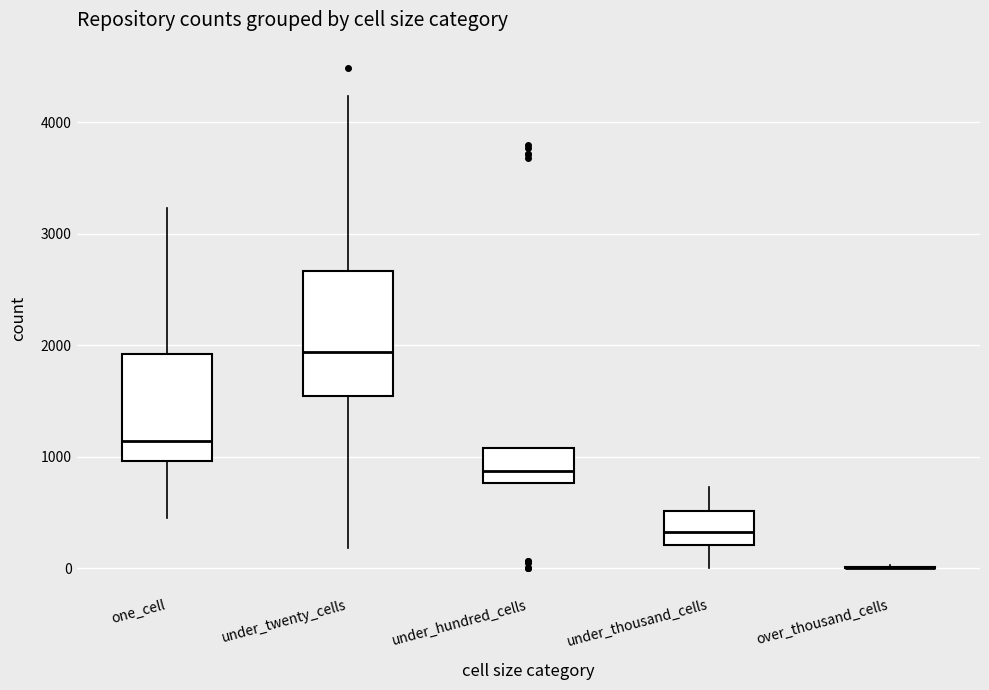

Reading left to right, read every box against the y-axis: the position of its median line, the range the box covers, and the ends of its whiskers. The values are not printed on the chart, so give them approximately, as read against the axis.

one_cell: median 1100, box 1000 to 1900, whiskers 400 to 3200
under_twenty_cells: median 1900, box 1500 to 2700, whiskers 200 to 4200
under_hundred_cells: median 900, box 800 to 1100, whiskers 800 to 1100
under_thousand_cells: median 300, box 200 to 500, whiskers 0 to 700
over_thousand_cells: box collapsed to a line at 0, whiskers 0 to 0